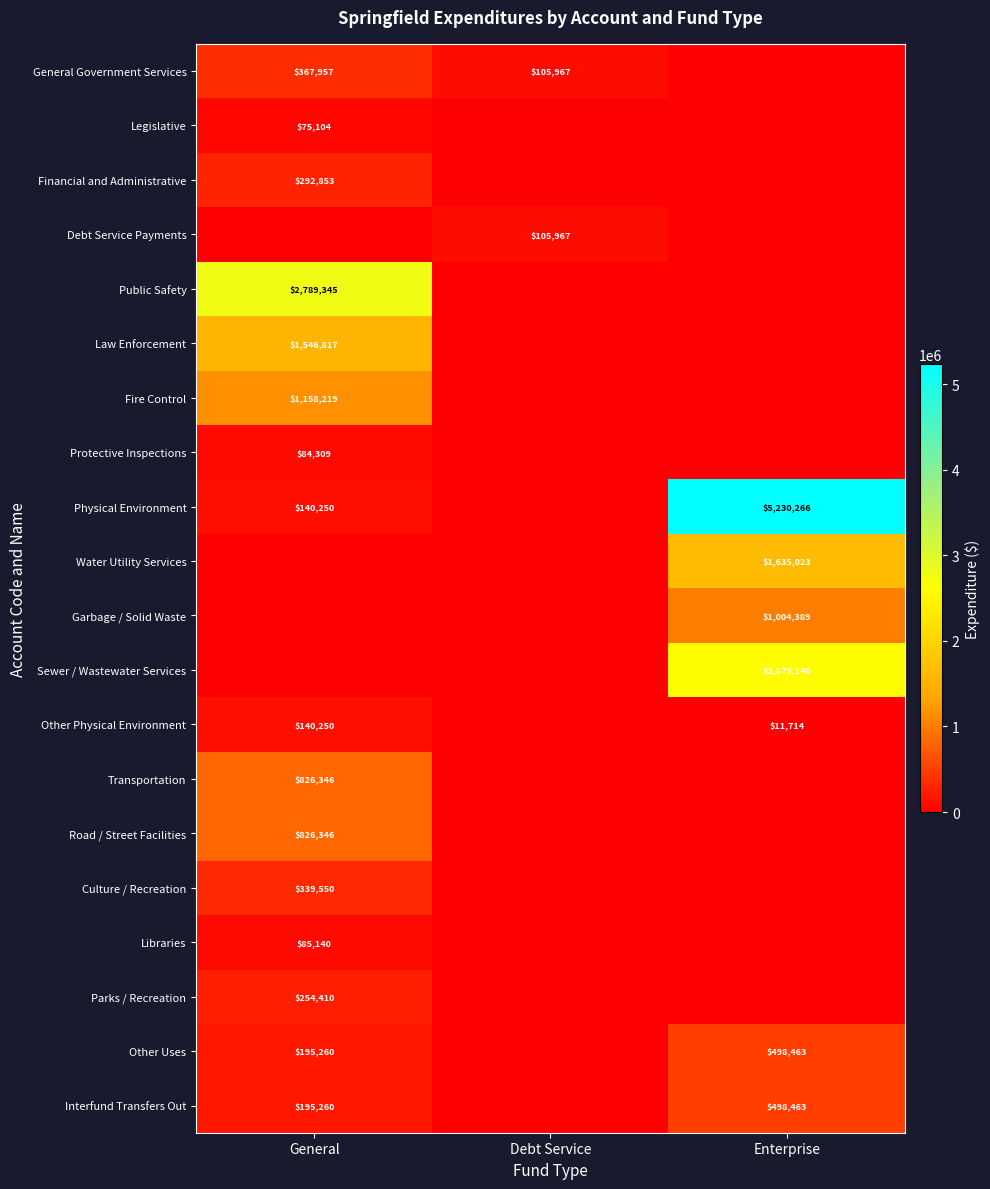

Is it true that Interfund Transfers Out equals 195260 at General?

True